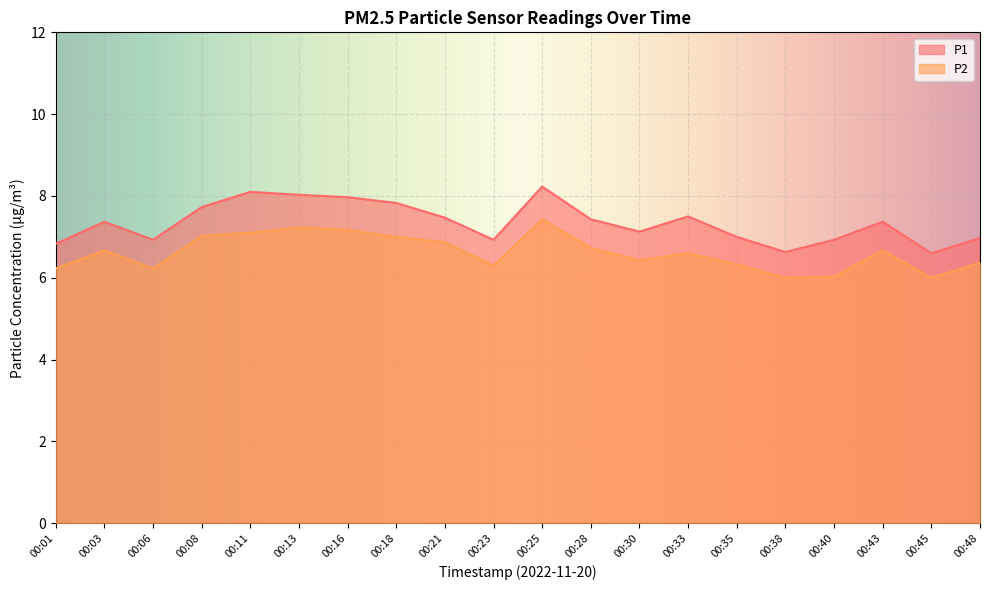

Is it true that P1 equals 8.0 at 00:13?

True